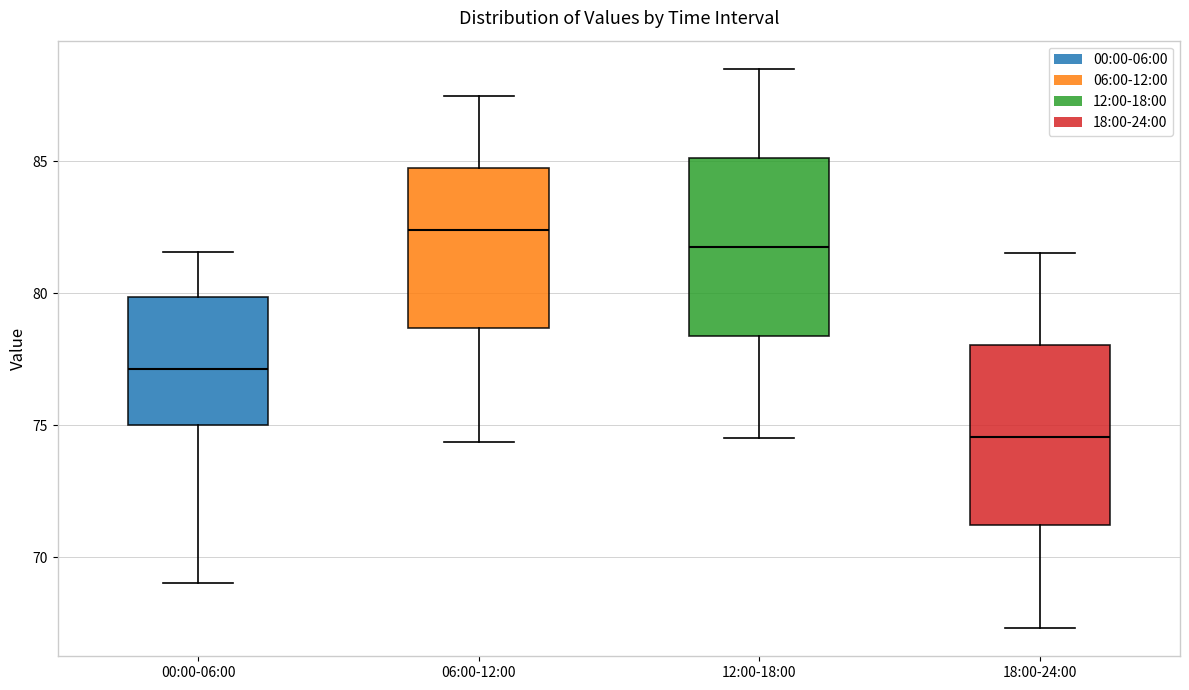

Which box has the lowest median line?

18:00-24:00